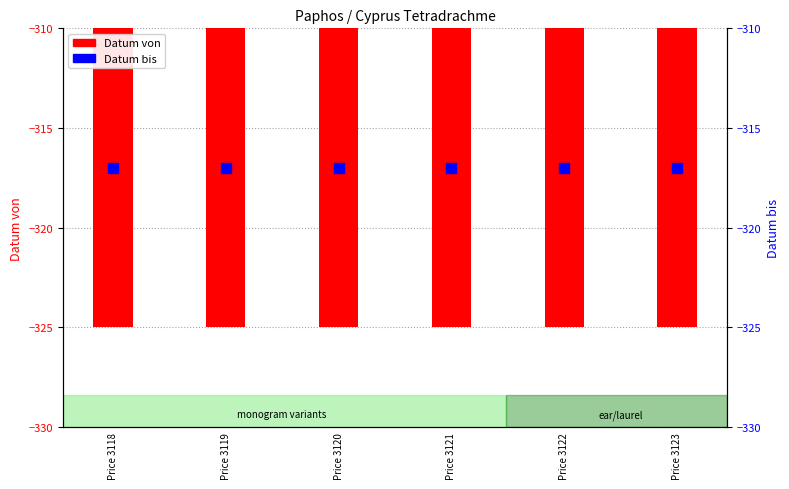

At how many categories does at least one series exceed -319?

6